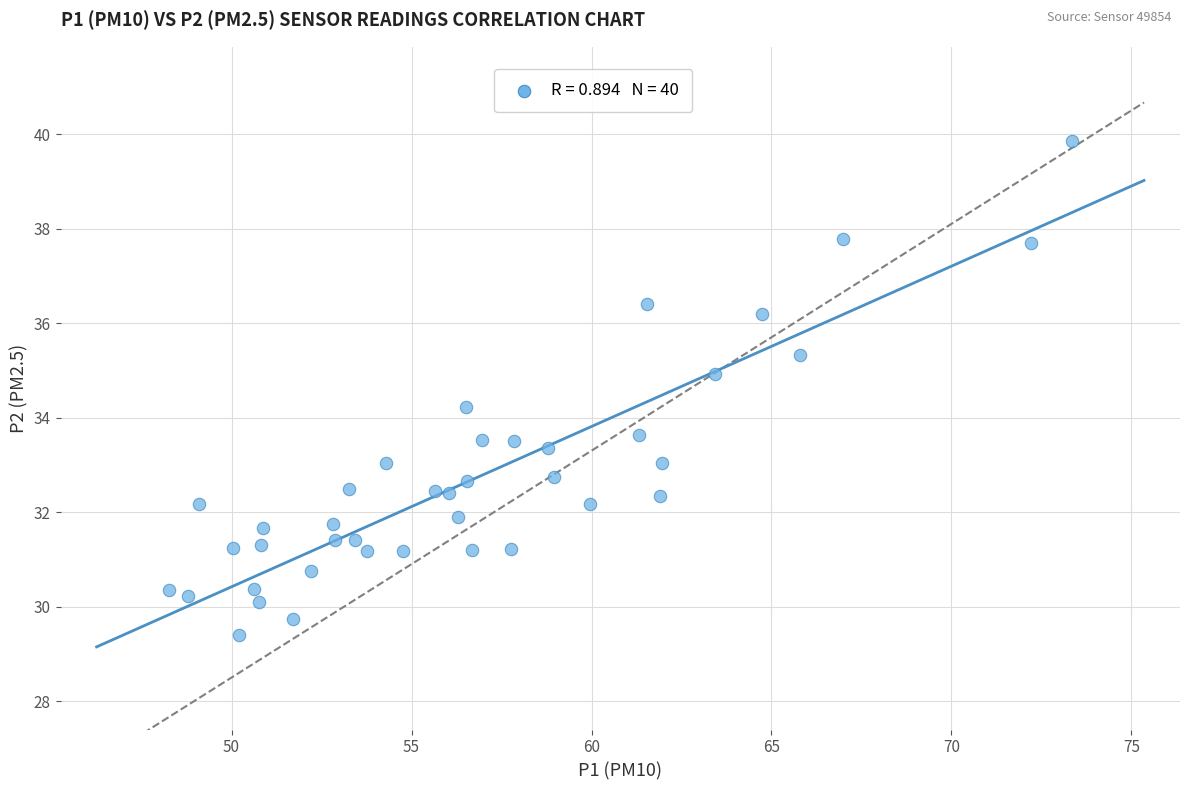

What Y value in the scatter plot is closest to 34?

34.2